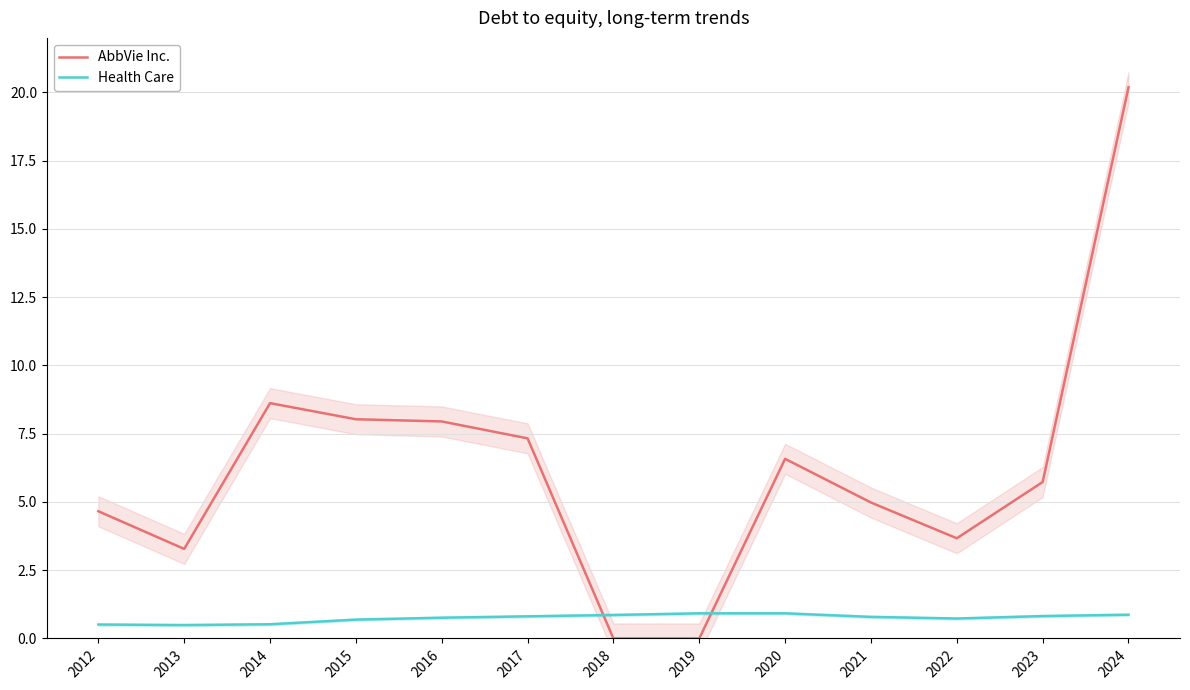

Rank the series at 2015 from lowest to highest value.

Health Care, AbbVie Inc.